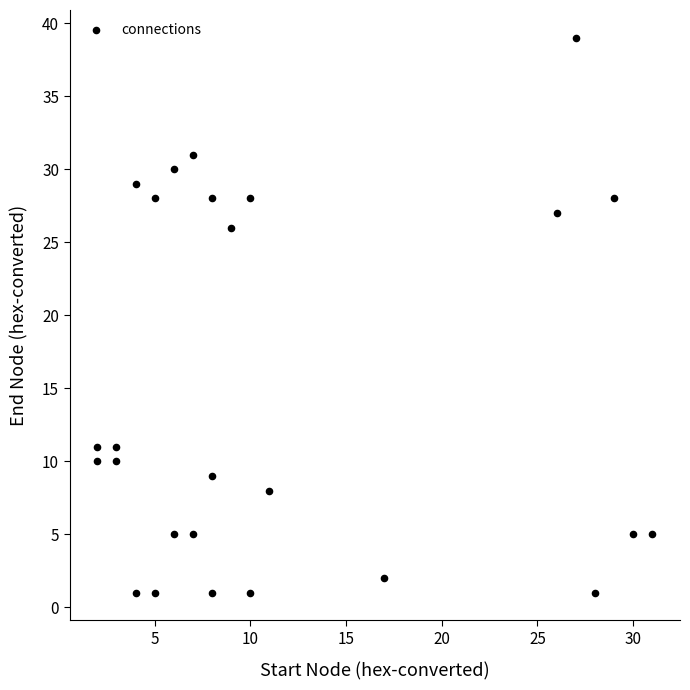

What Y value in the scatter plot is closest to 20?

26